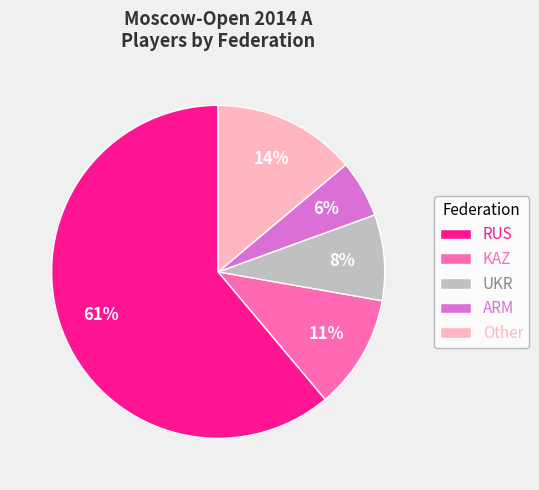

Which slice is the smallest?

ARM